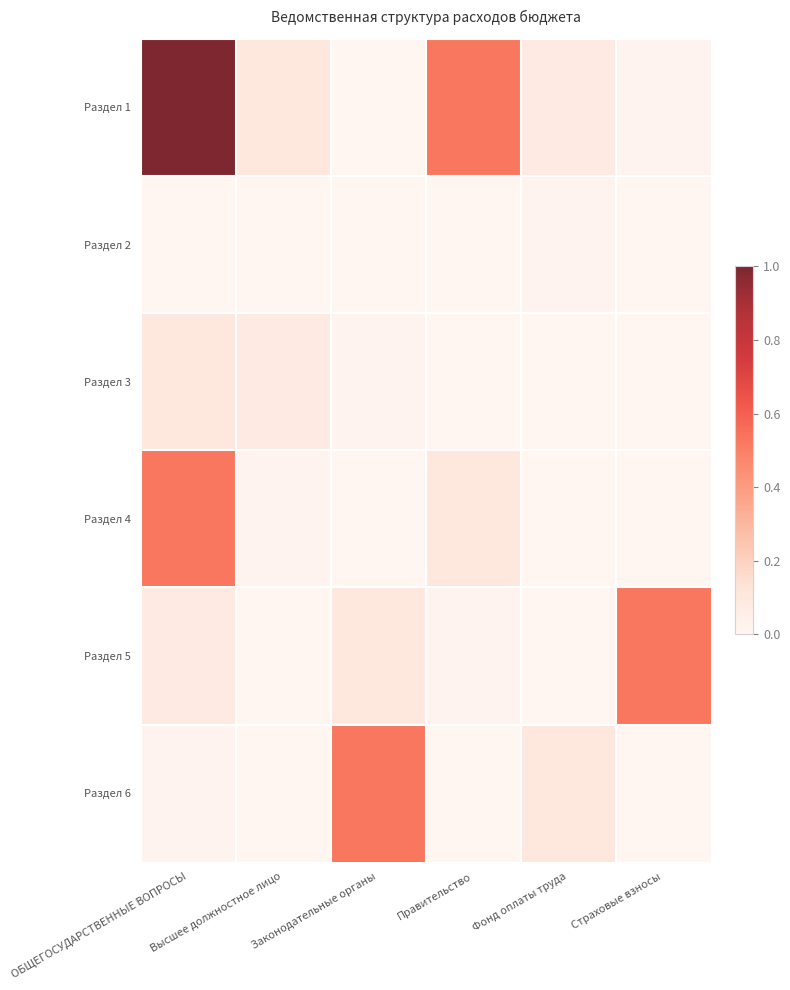

Which series has the largest range (max minus min)?

Раздел 1